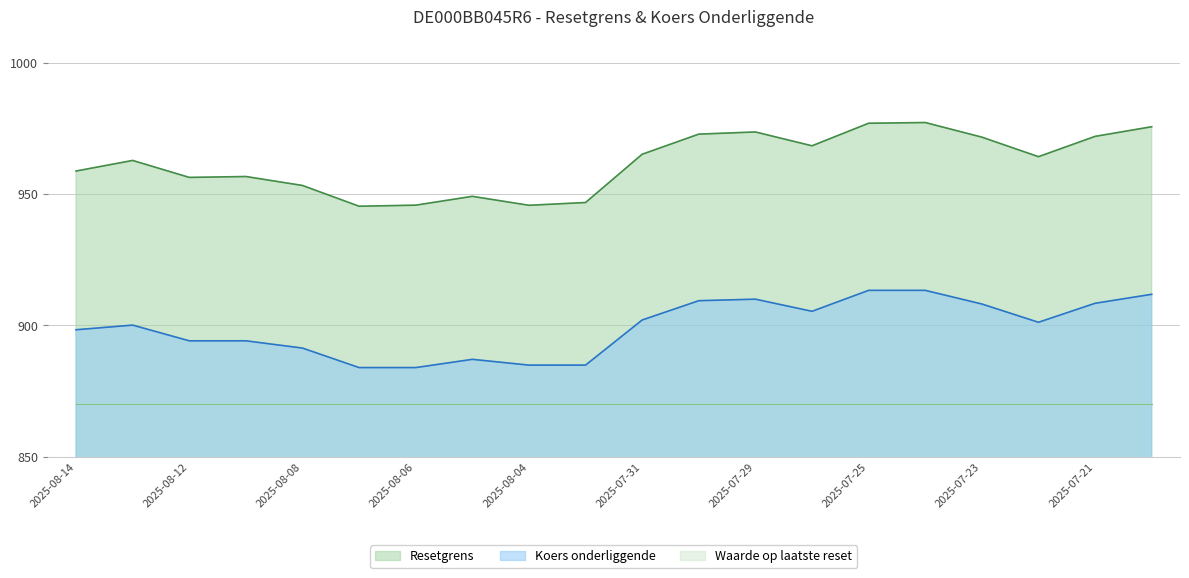

What is the difference between the Resetgrens values at 2025-07-21 and 2025-08-12?

15.6